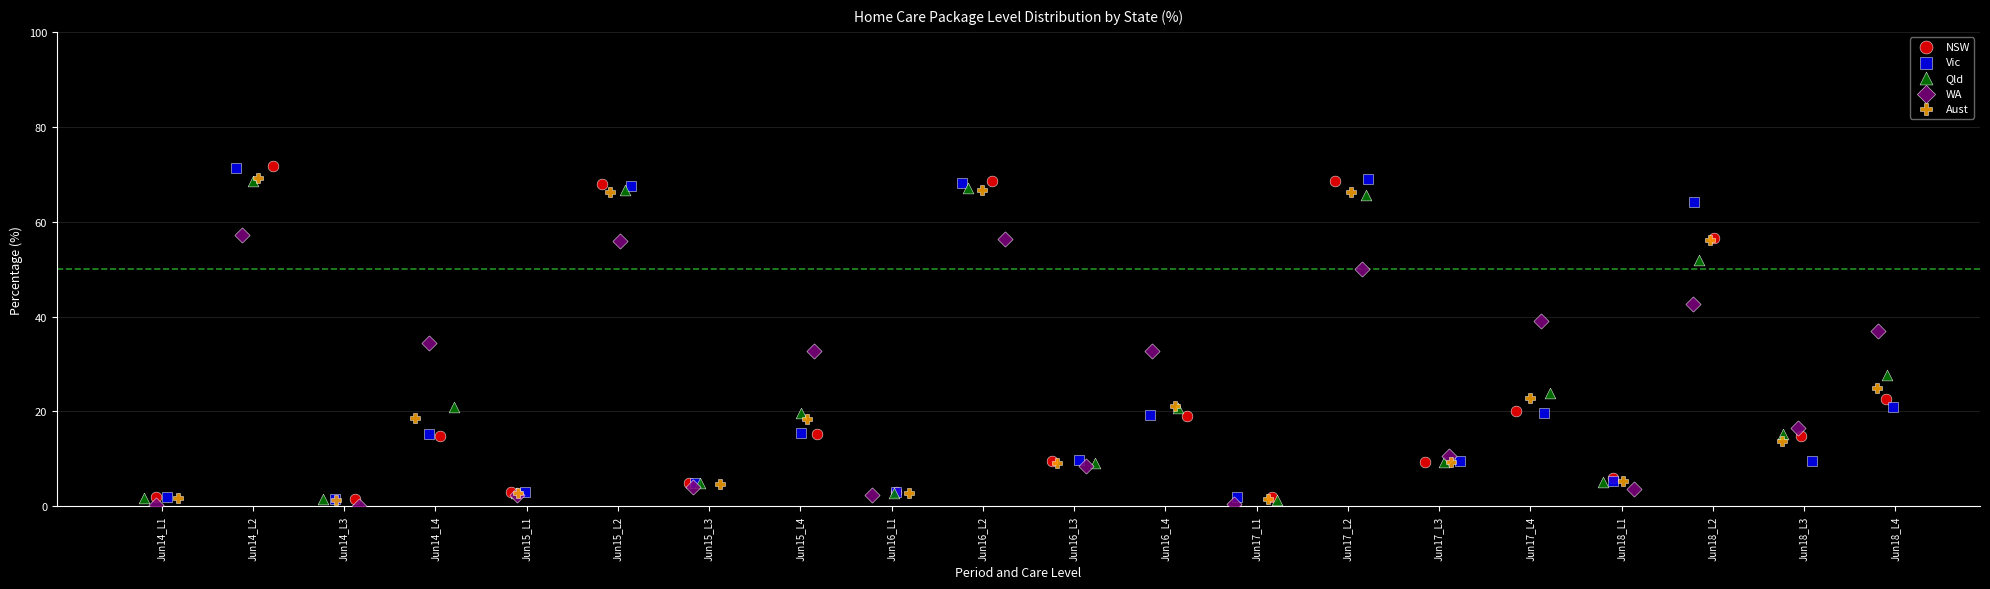

Which series has the widest spread of Y values?

NSW